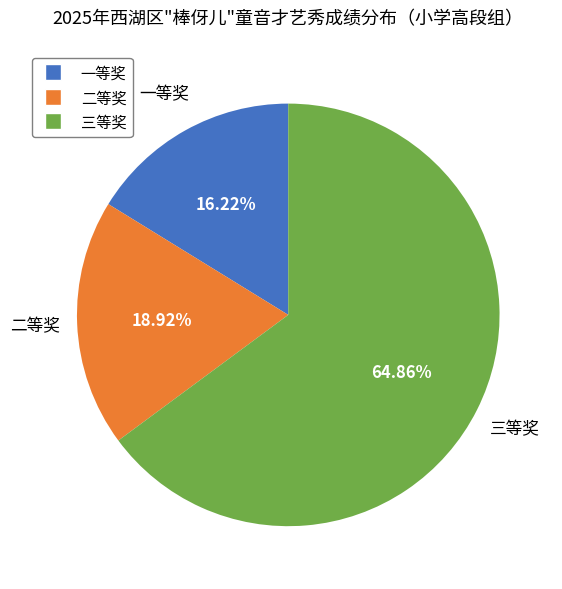

Is there any slice that represents more than half of the pie?

Yes